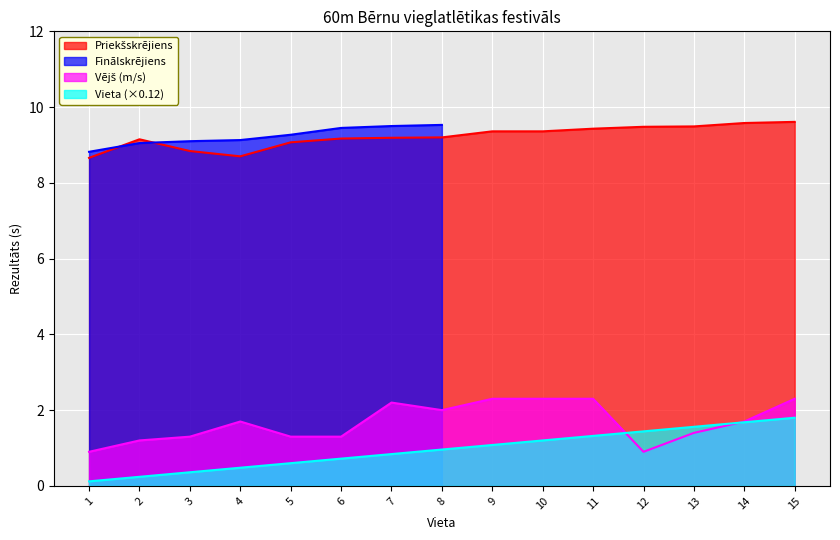

How many data points in Vējš are above 1?

13